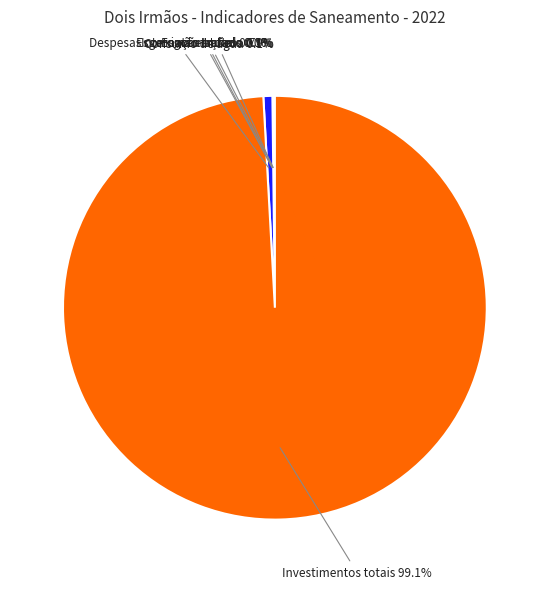

Which category has the biggest portion of the pie?

Investimentos totais